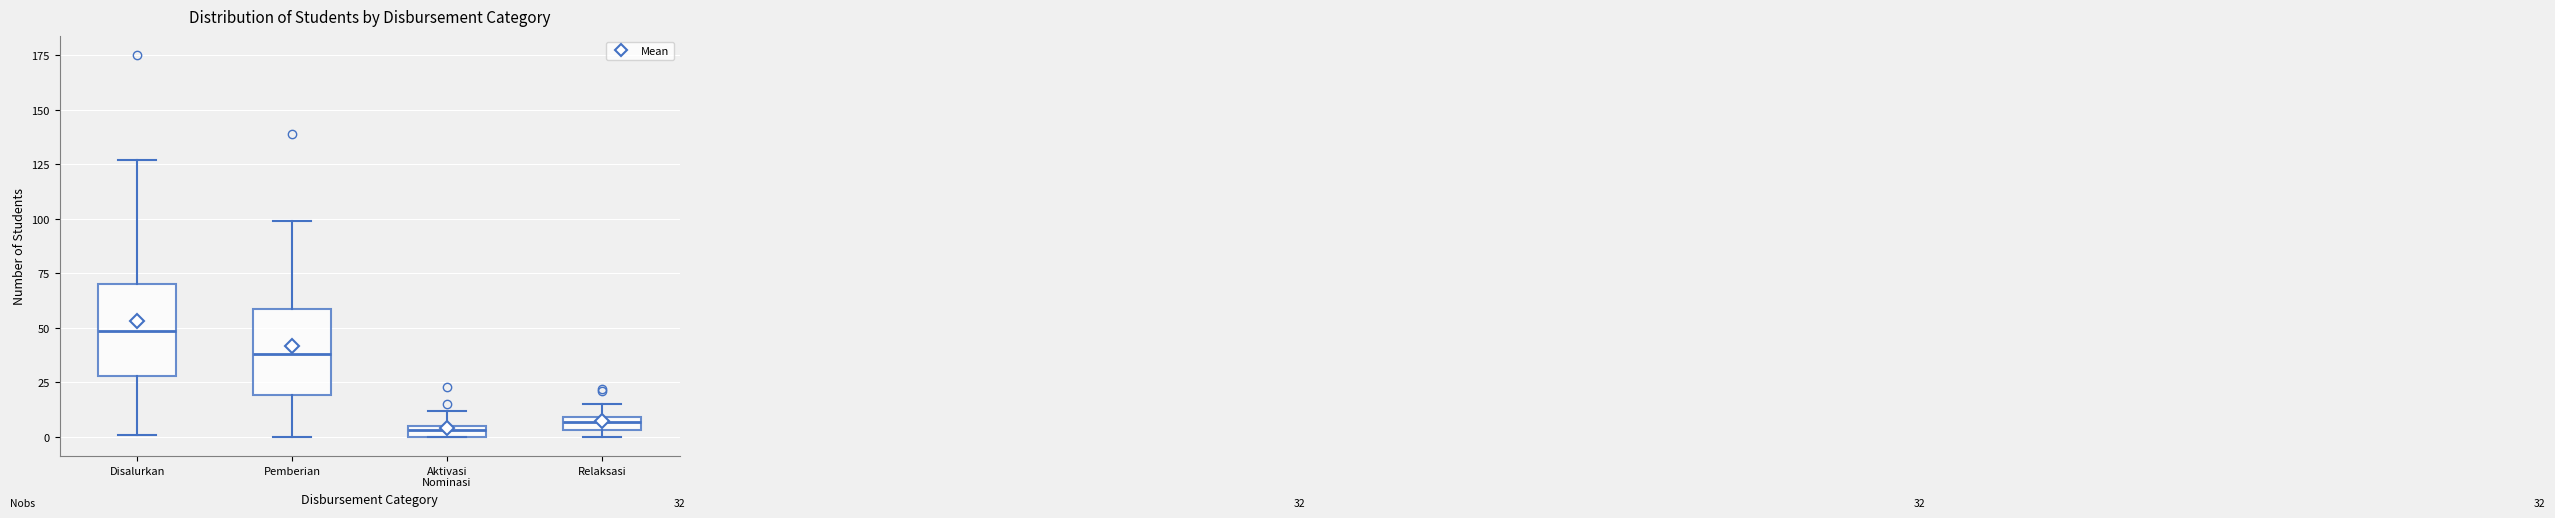

Which box's median line is the highest?

Disalurkan